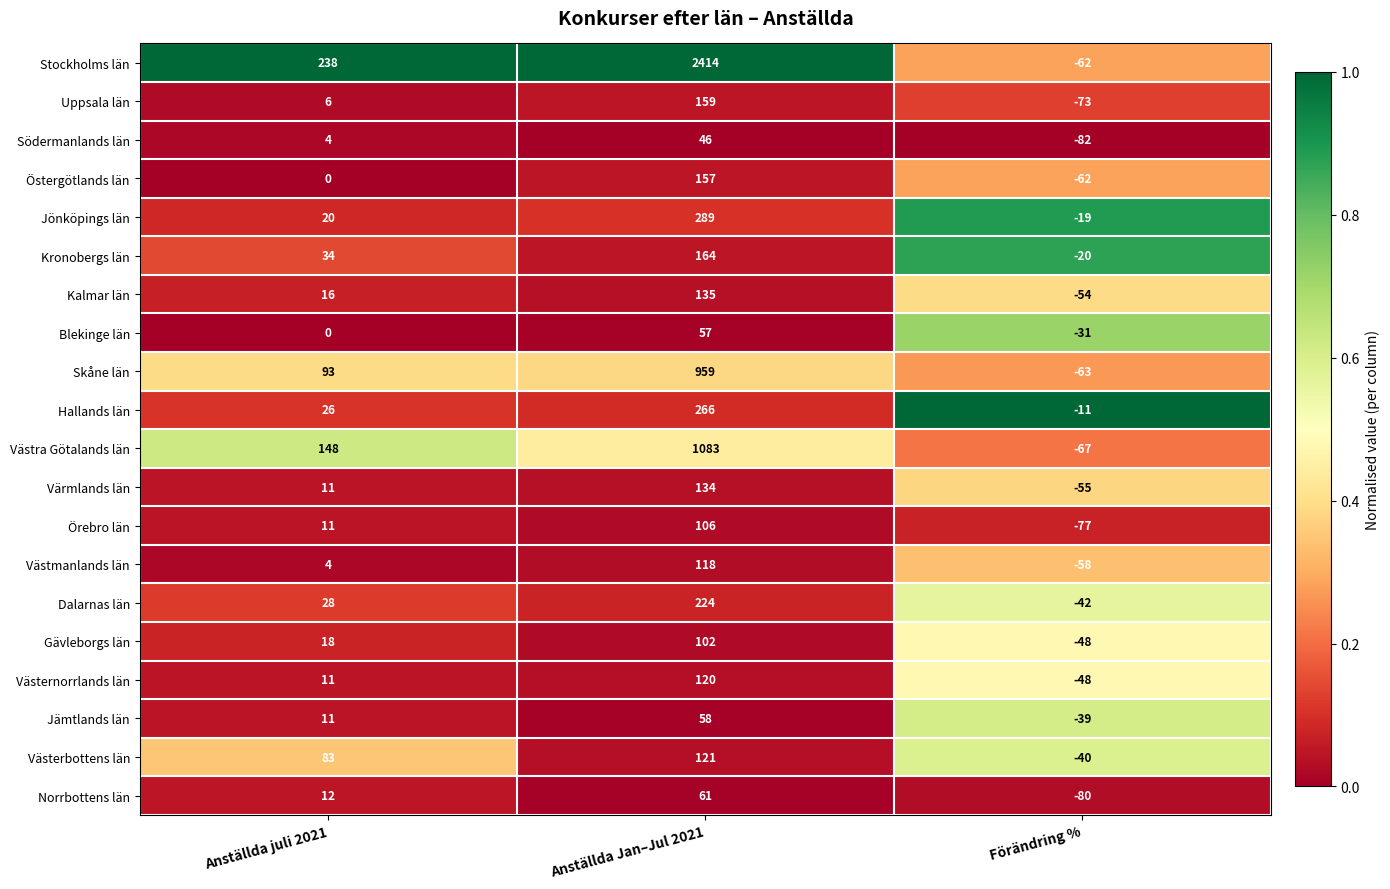

How many series are shown in this chart?

20